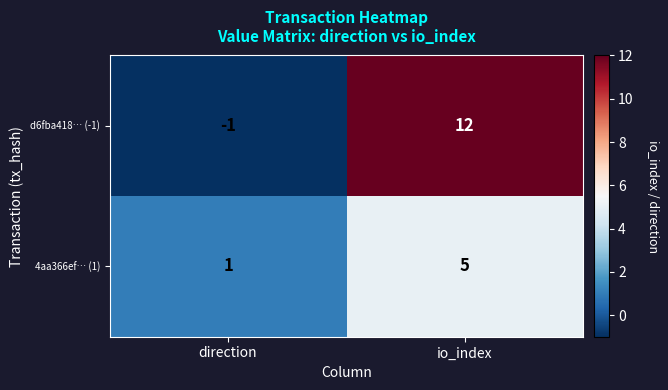

Which series has the largest total across all categories?

d6fba418… (-1)